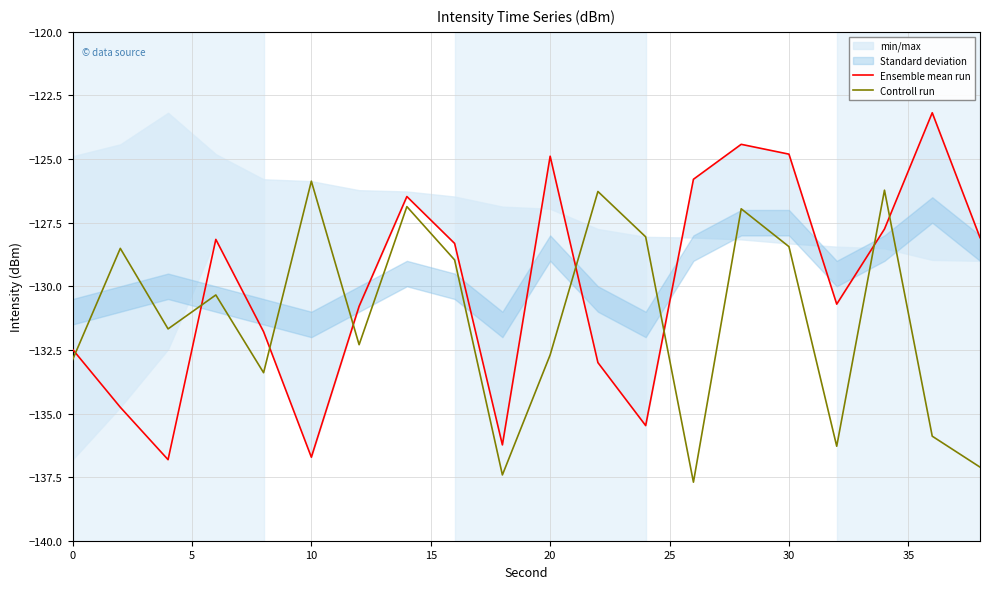

What is the maximum value for Ensemble mean run?

-123.2